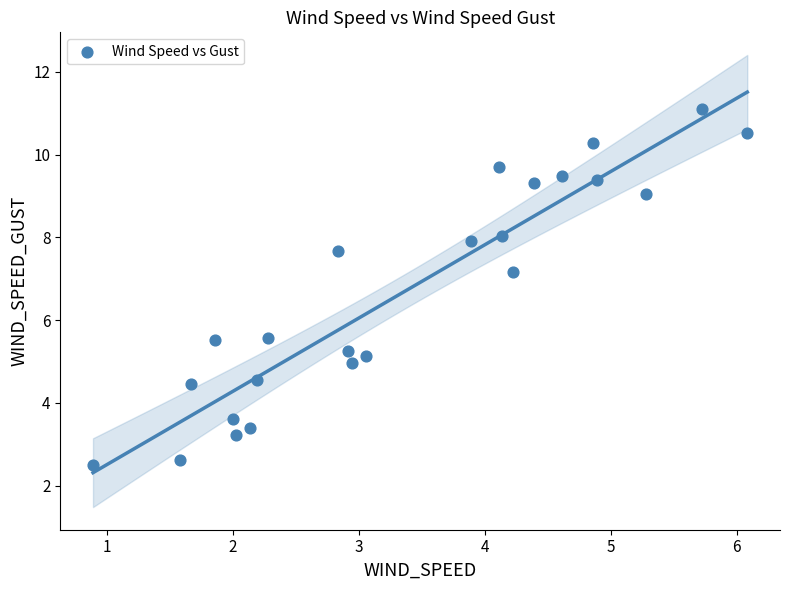

What is the range of Y values (max minus min)?

8.6